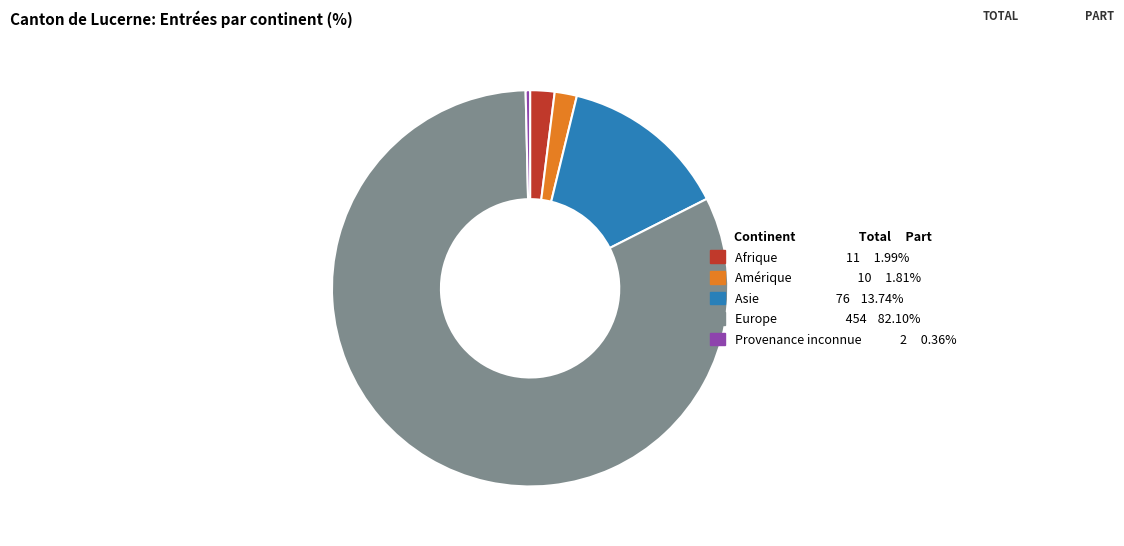

What is the ratio of the value at Amérique 10 1.81% to the value at Afrique 11 1.99%?

0.9